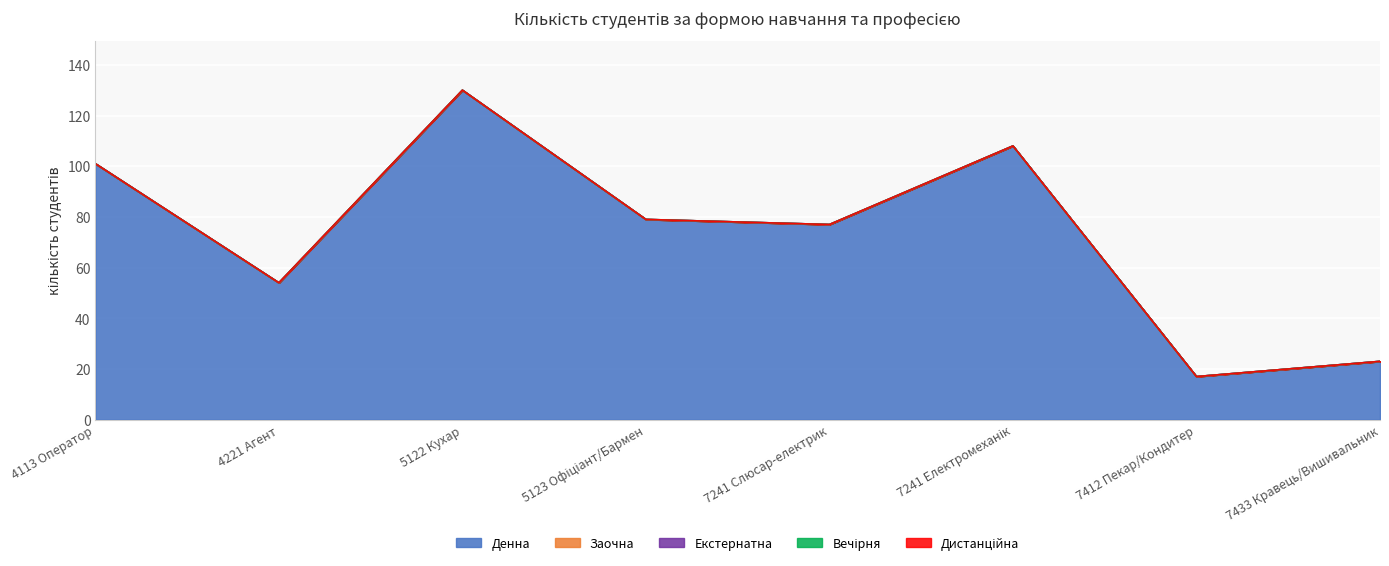

Which has a higher value, 4113 Оператор or 4221 Агент?

4113 Оператор